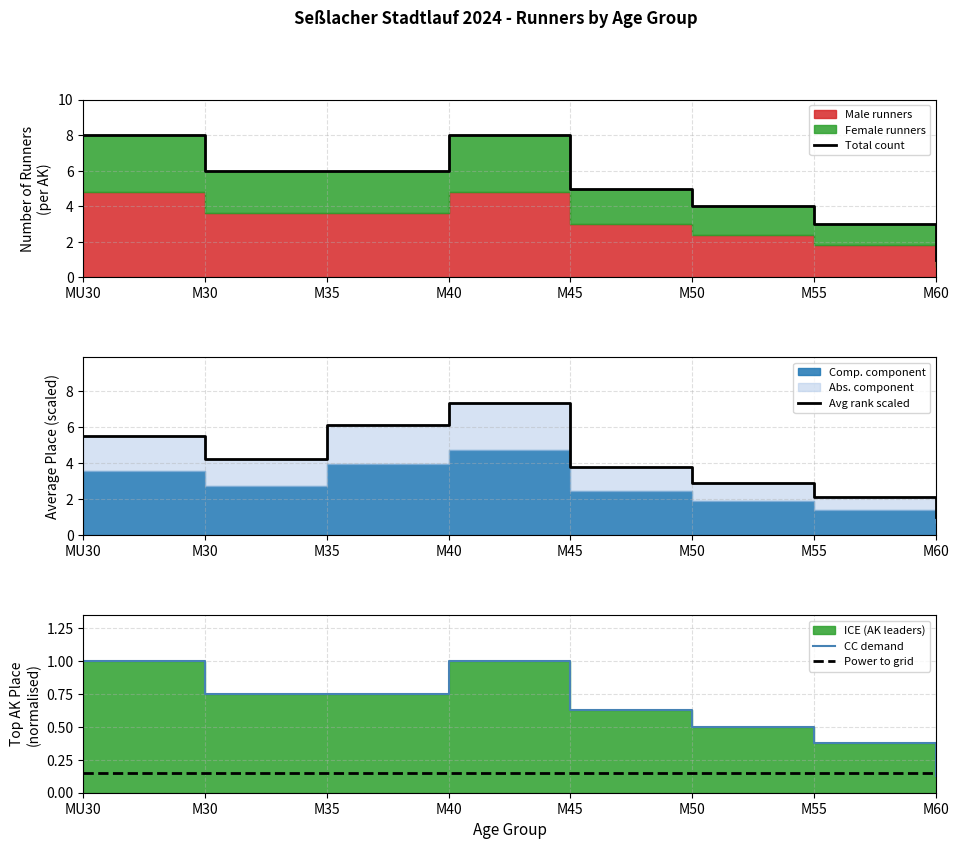

Which category has the lowest value in the Avg rank scaled series?

M60